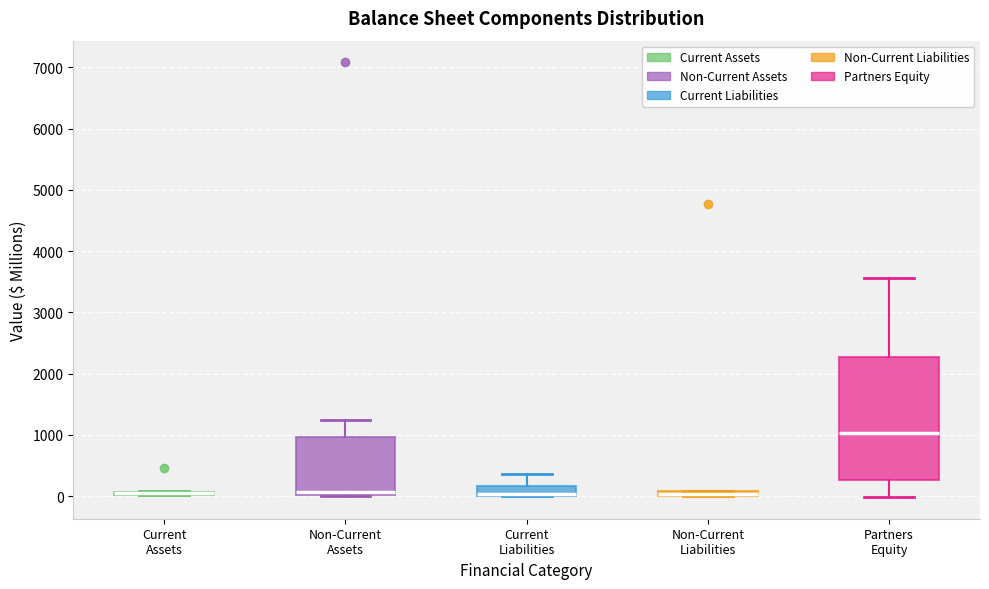

Comparing the boxes themselves (not the whiskers), which one is the tallest?

Partners Equity